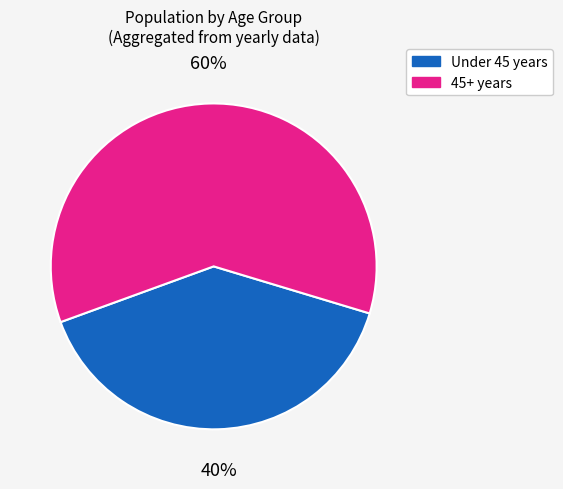

To the nearest percent, what is the difference between the largest and smallest slice percentages?

20%